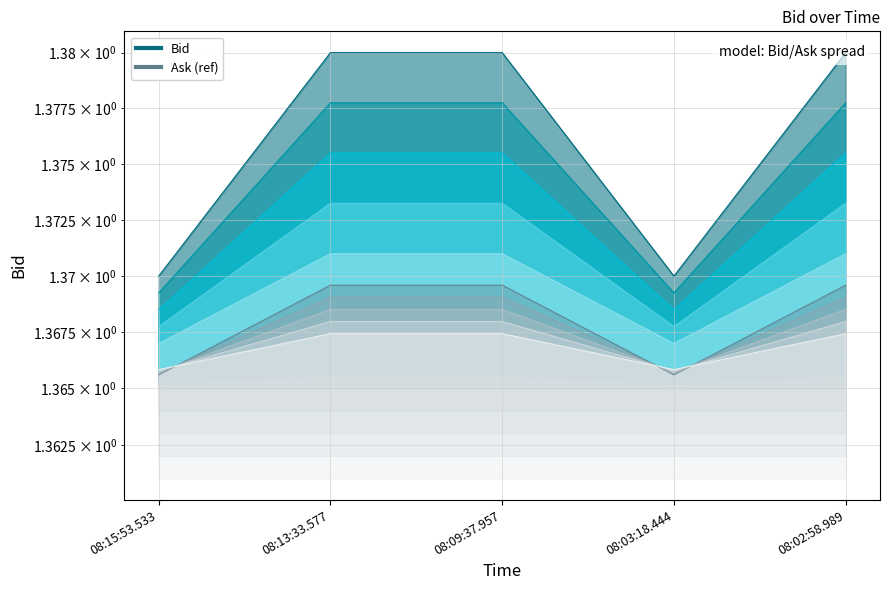

Rank the categories by value from highest to lowest.

08:13:33.577, 08:09:37.957, 08:02:58.989, 08:15:53.533, 08:03:18.444